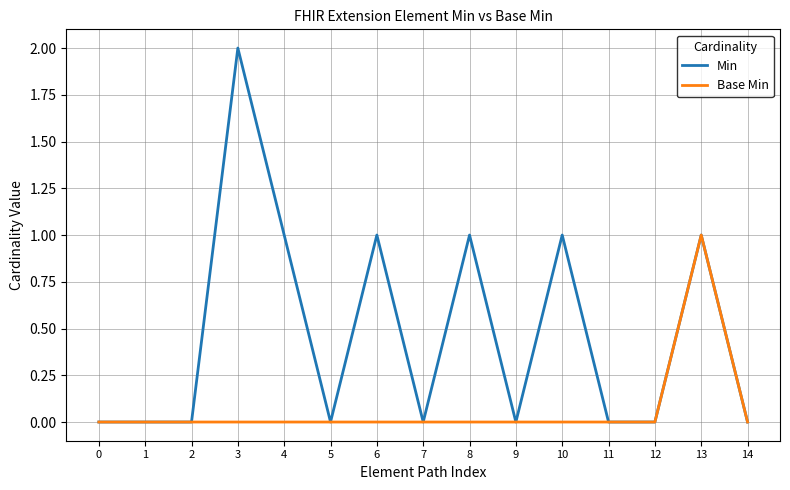

True or false: Base Min has more than 0 interior local peaks.

True